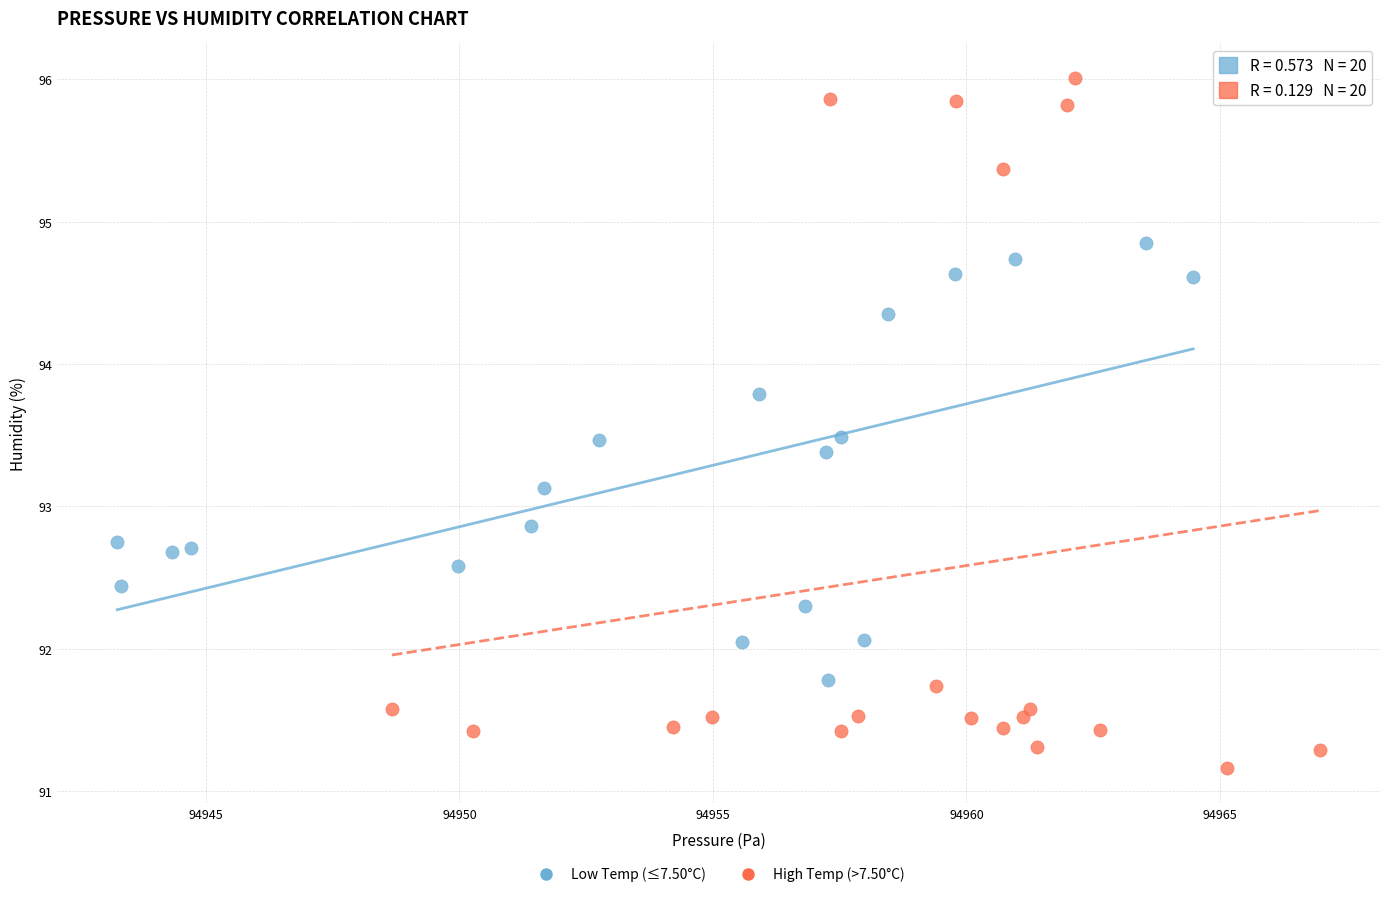

Which series reaches the maximum Y coordinate?

High Temp (>7.50°C)